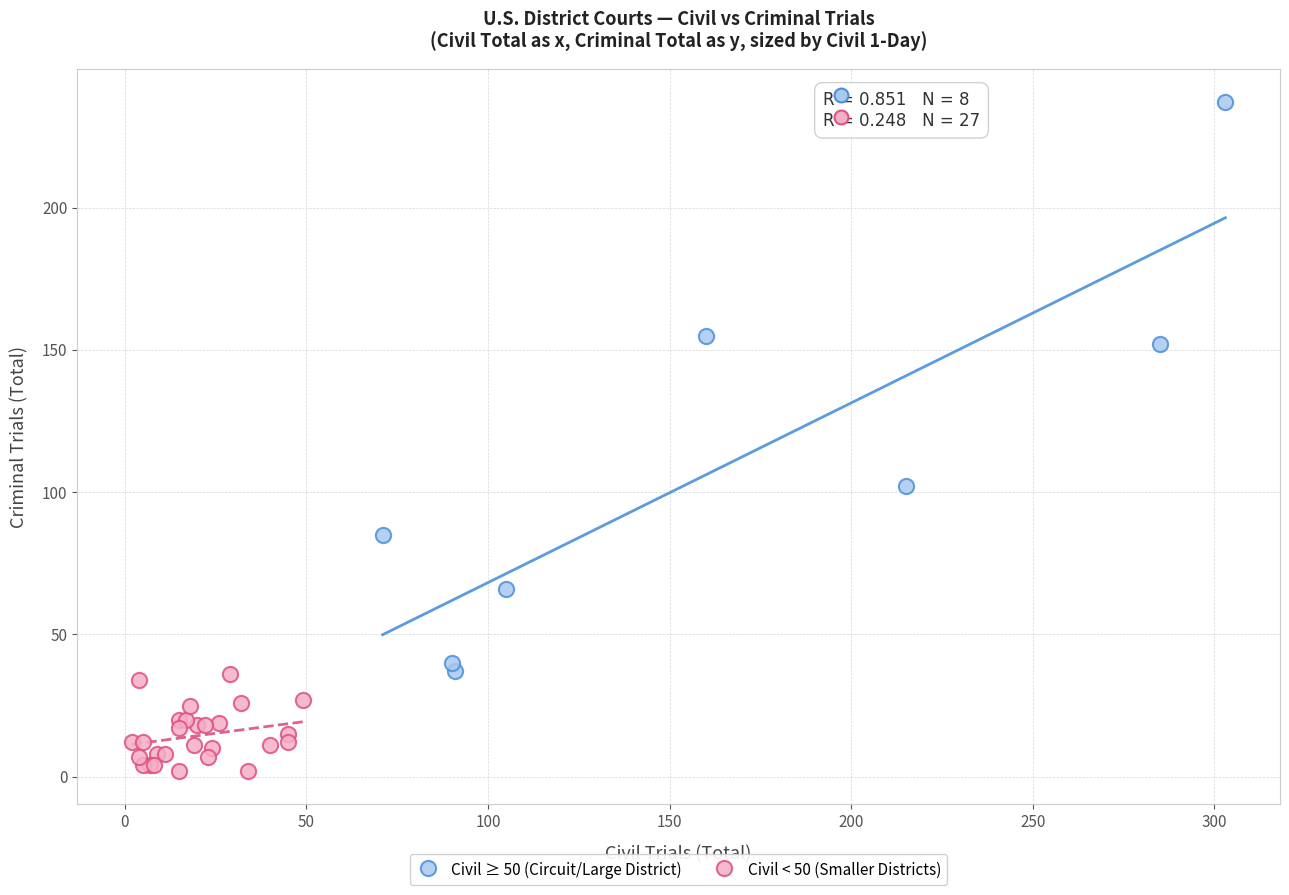

Which series has the widest spread of Y values?

Civil ≥ 50 (Circuit/Large District)